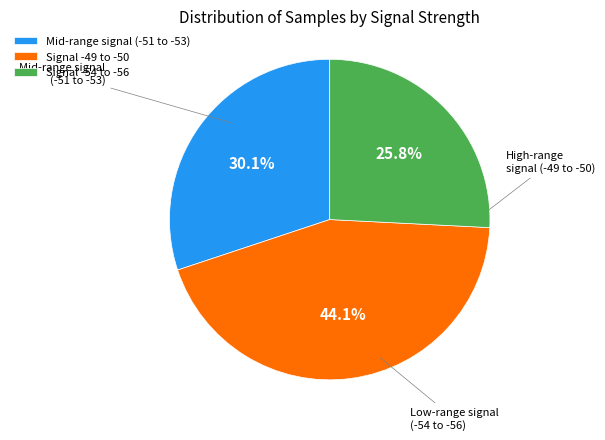

Rank the categories by value from highest to lowest.

Signal -49 to -50, Mid-range signal (-51 to -53), Signal -54 to -56